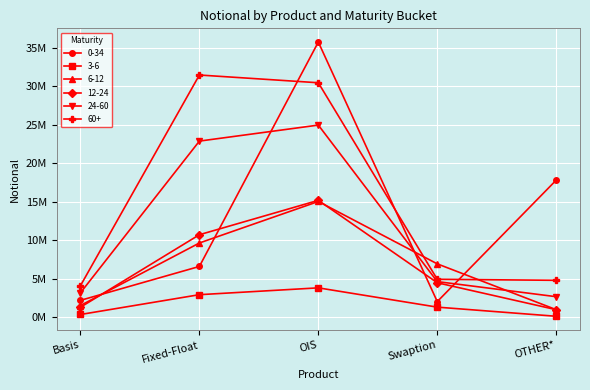

Is it true that 3-6 equals 4670764 at Fixed-Float?

False